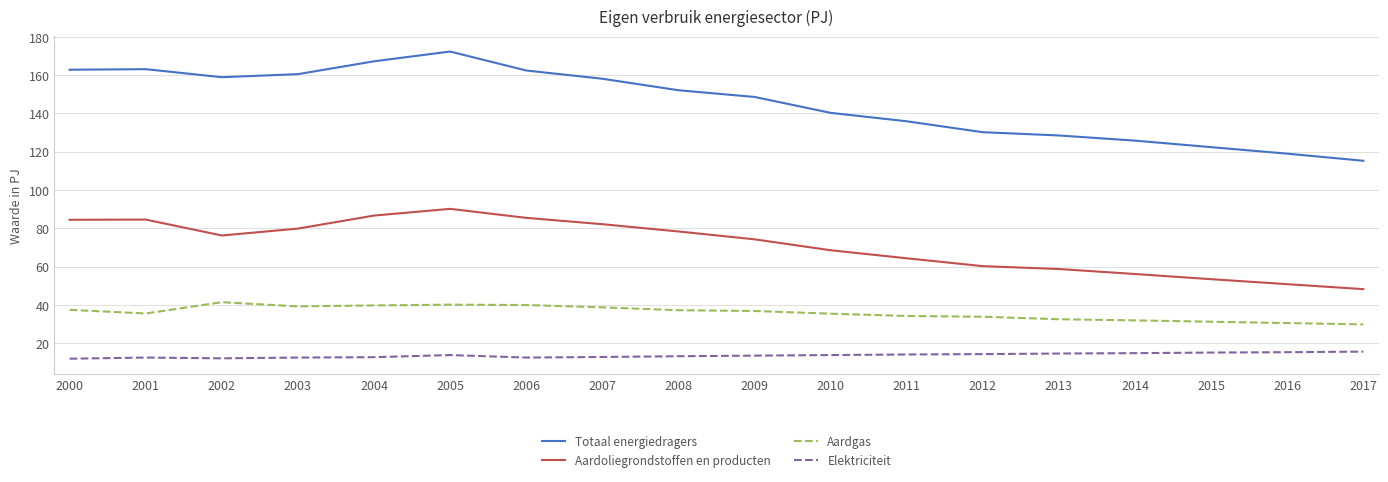

At which label is Aardoliegrondstoffen en producten closest to 69?

2010